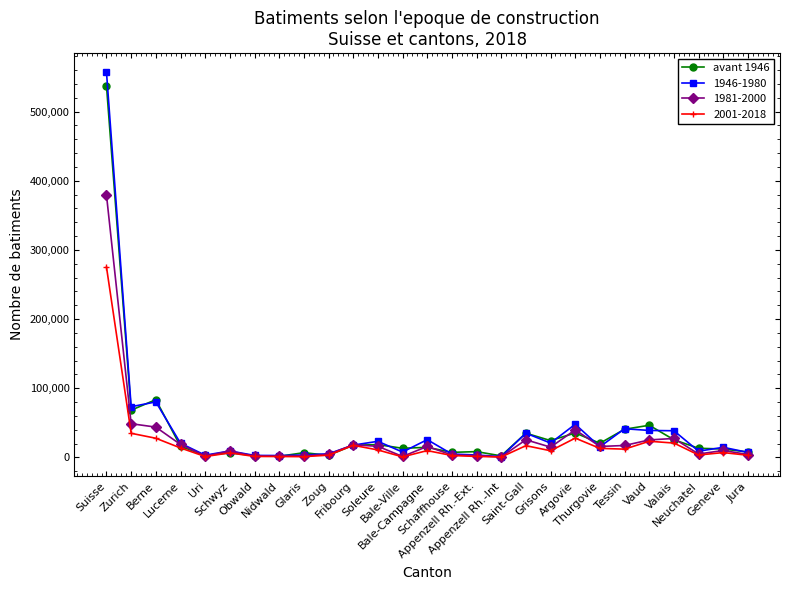

True or false: 1981-2000 has more than 0 points higher than both neighbors.

True